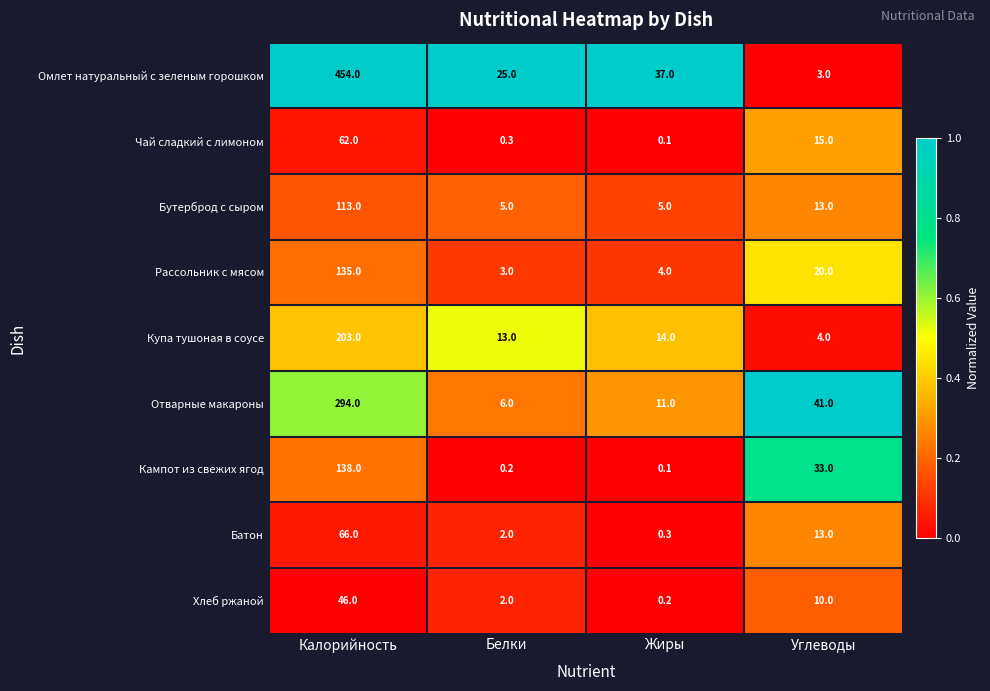

Which series has the largest total across all categories?

Омлет натуральный с зеленым горошком